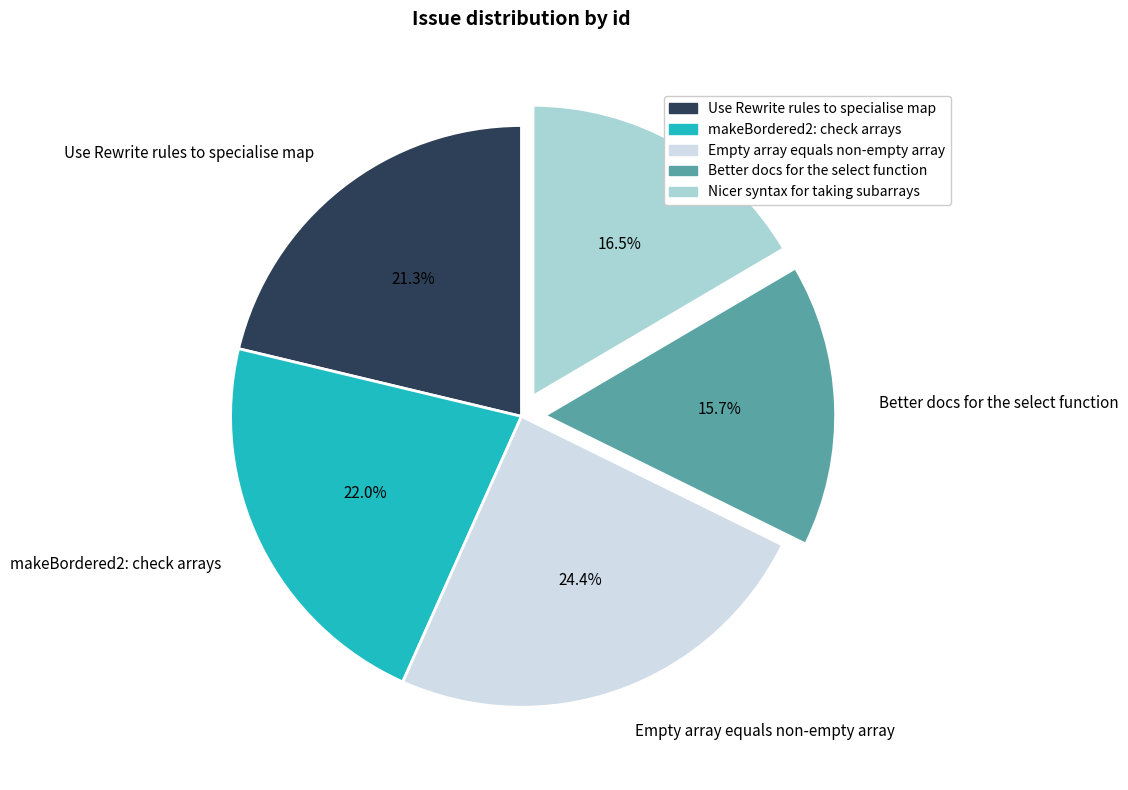

To the nearest percent, what is the combined percentage of Use Rewrite rules to specialise map and Better docs for the select function?

37%